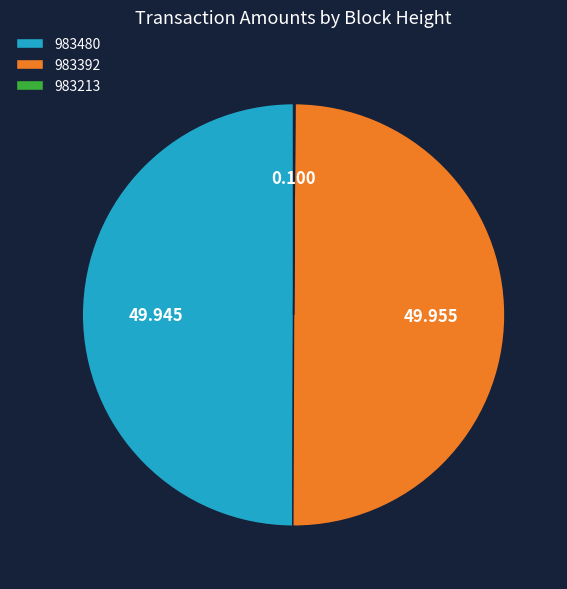

Rank the categories by value from highest to lowest.

983392, 983480, 983213